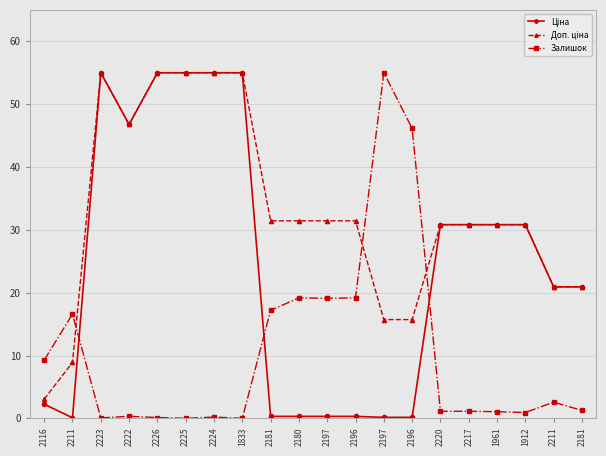

How many categories are shown in the chart?

20